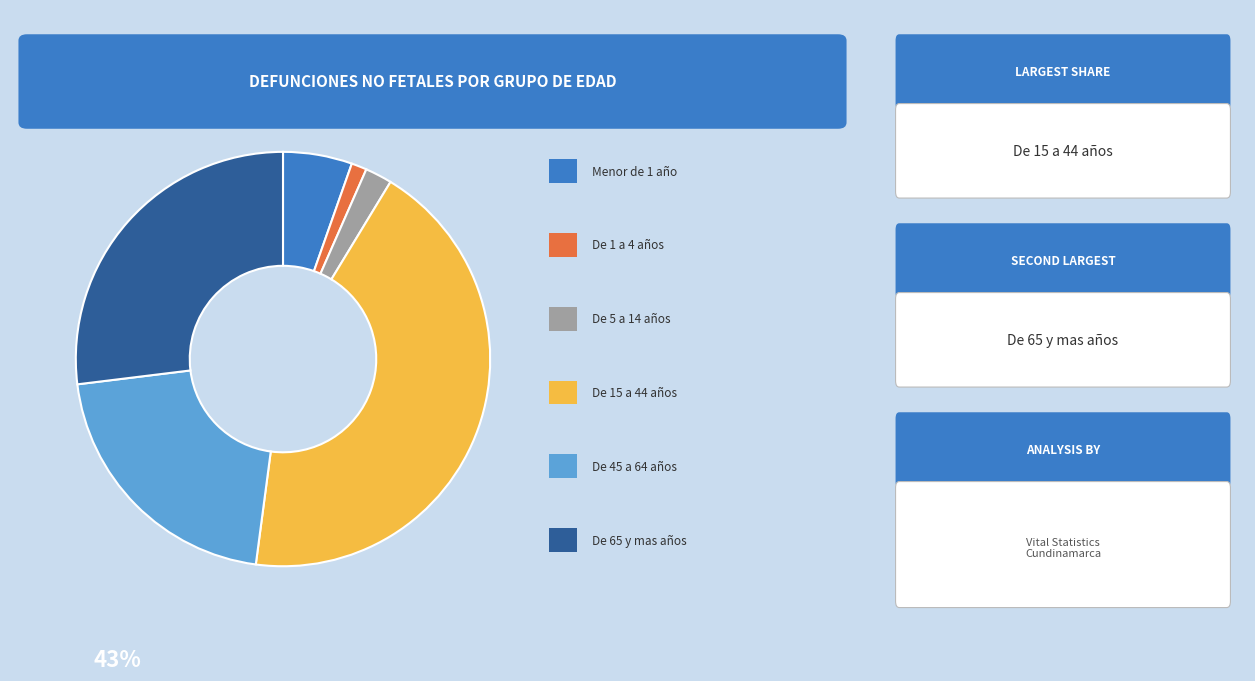

Is there any slice that represents more than half of the pie?

No